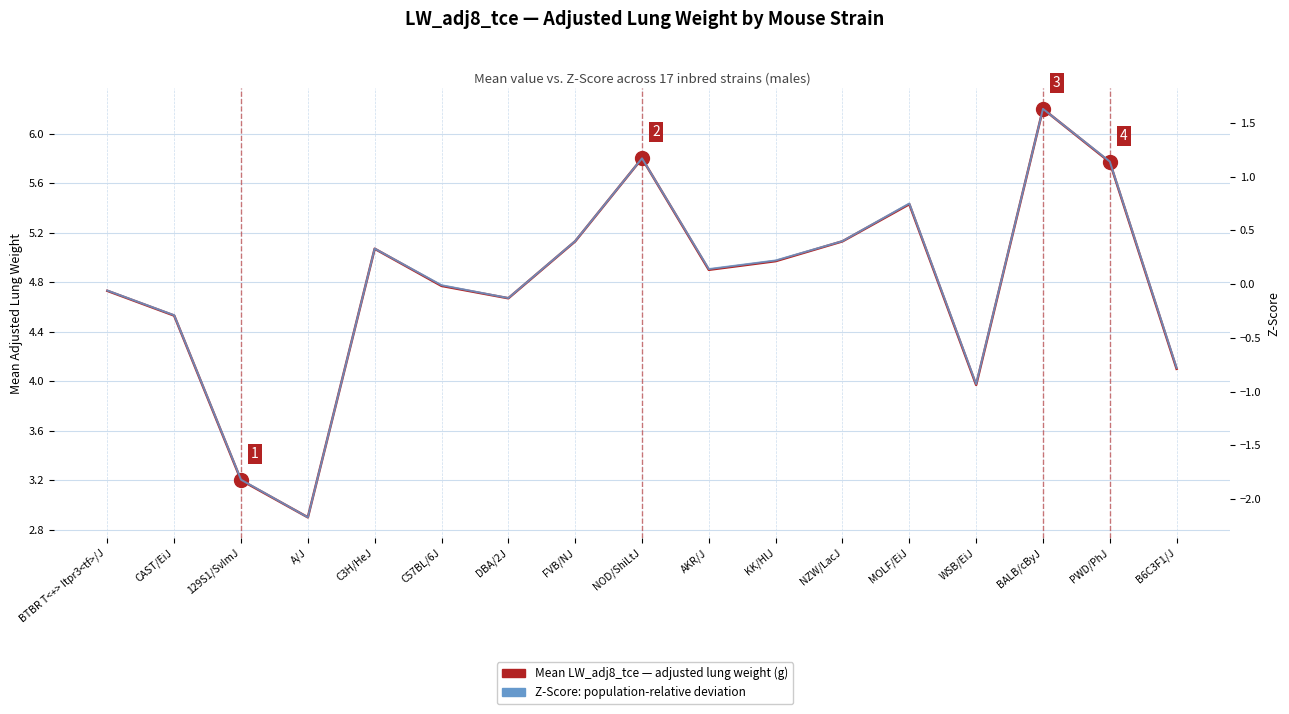

Which series has the largest range (max minus min)?

Z-Score (relative to population mean)